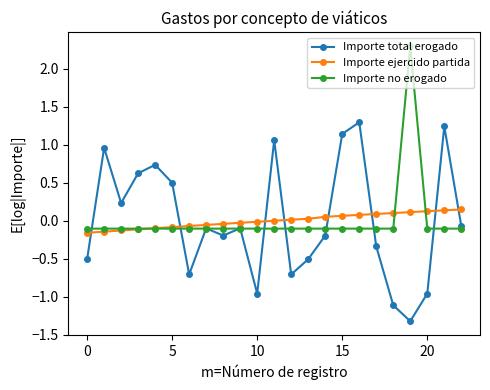

Does the chart display data point markers on the line(s)?

Yes